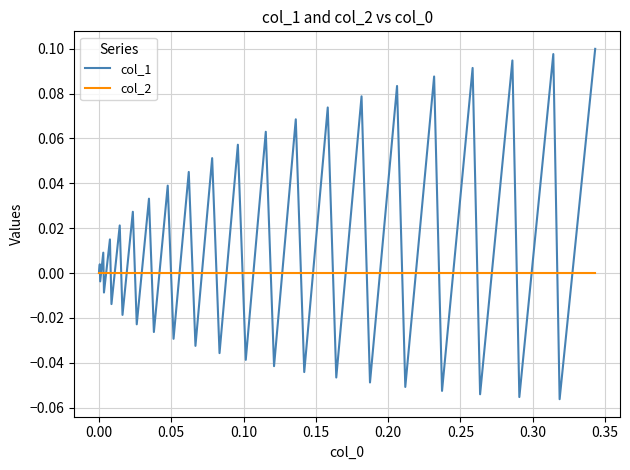

Which series has the largest total across all categories?

col_1